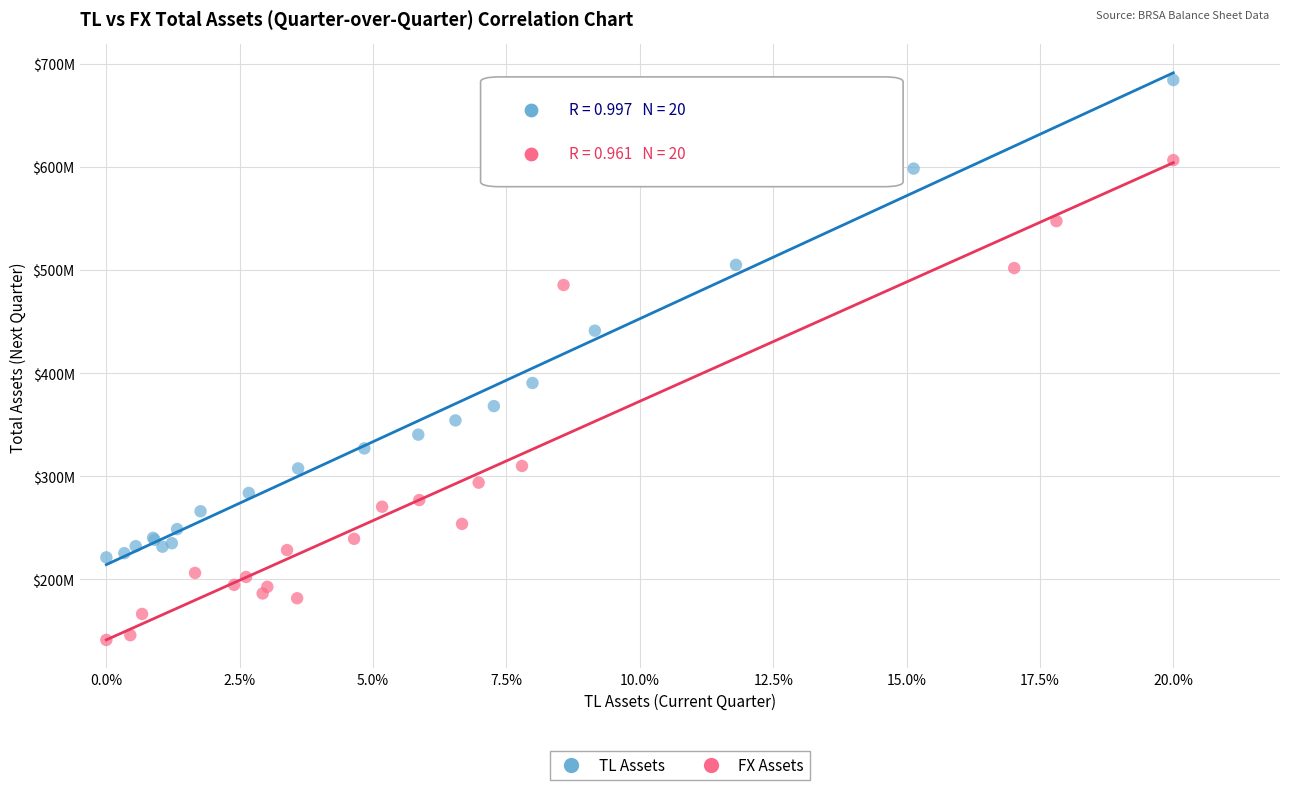

What are all the series names shown in the legend?

TL Assets, FX Assets